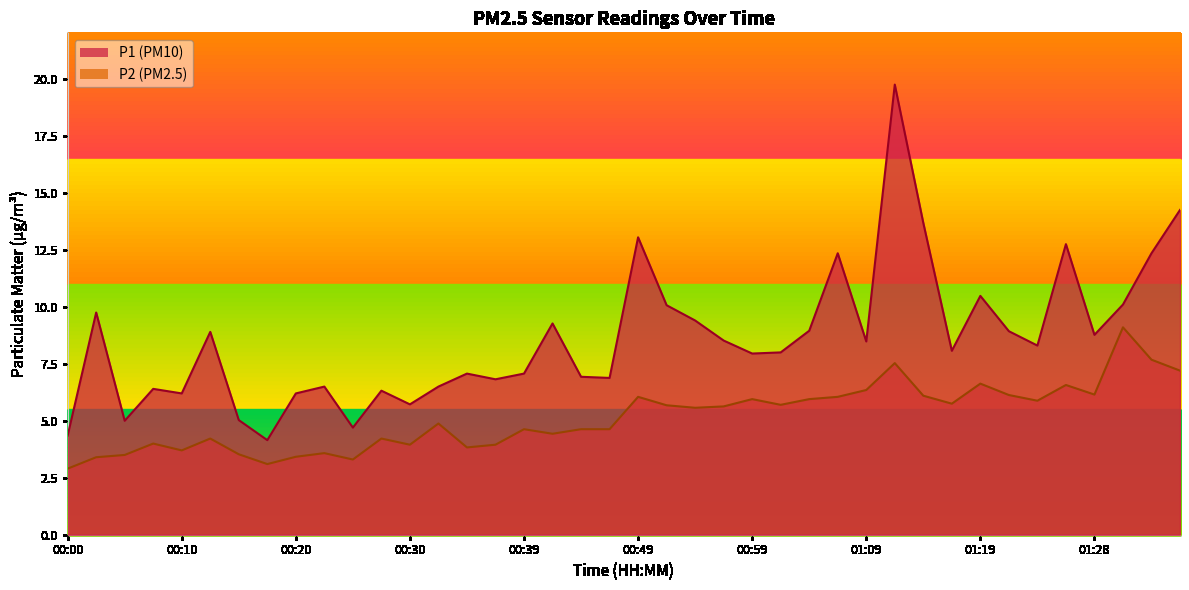

Which series has the widest spread of values?

P1